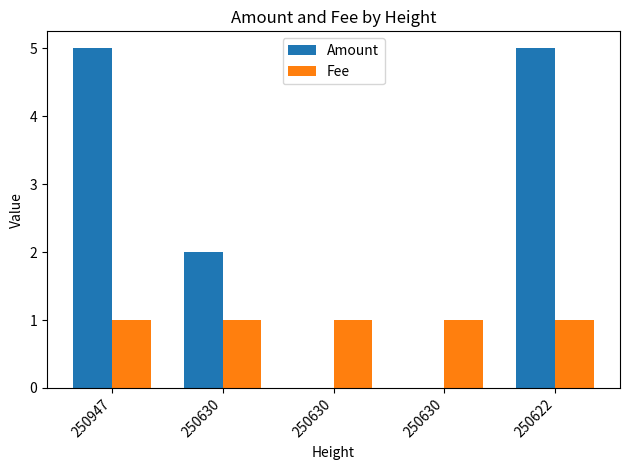

Count the number of data series in this chart.

2